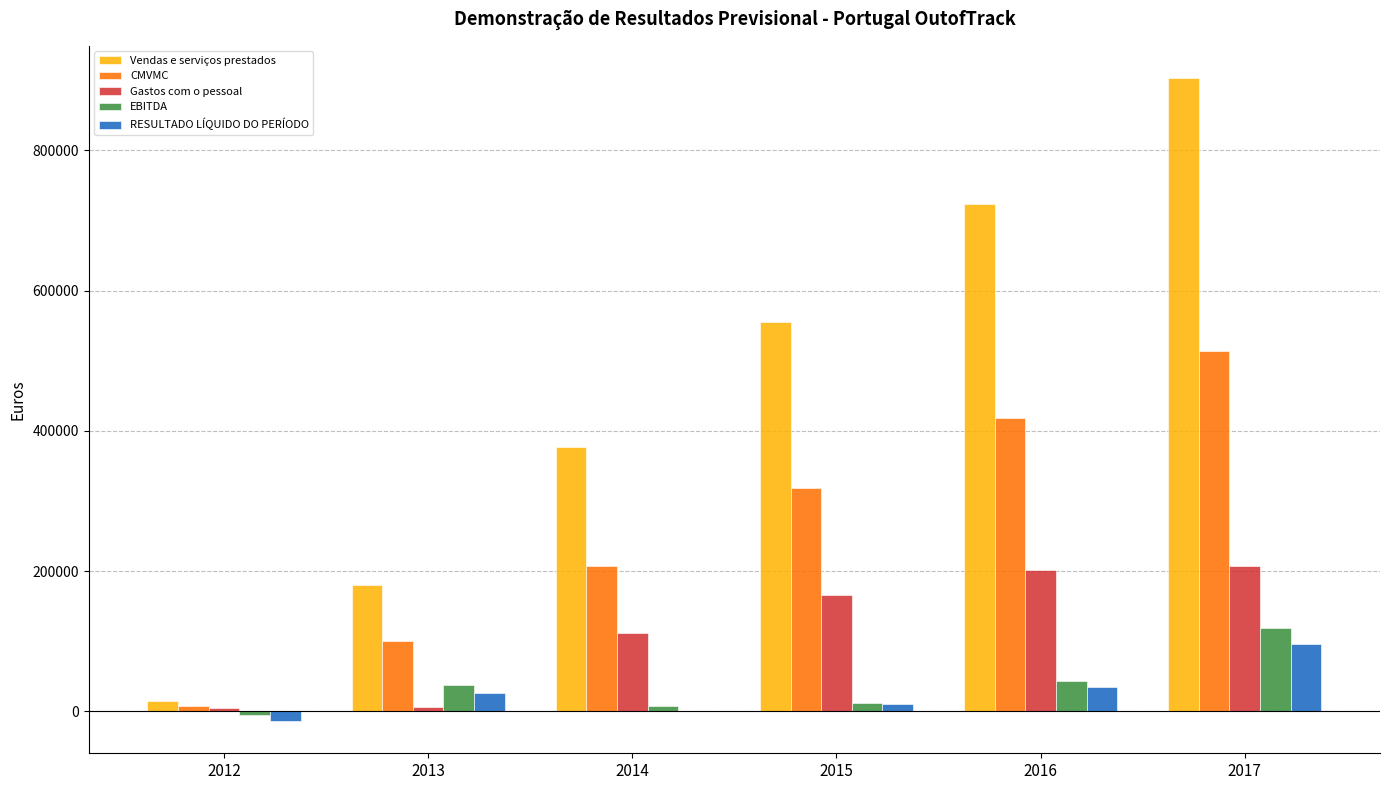

What is the maximum value shown in the chart?

903150.0